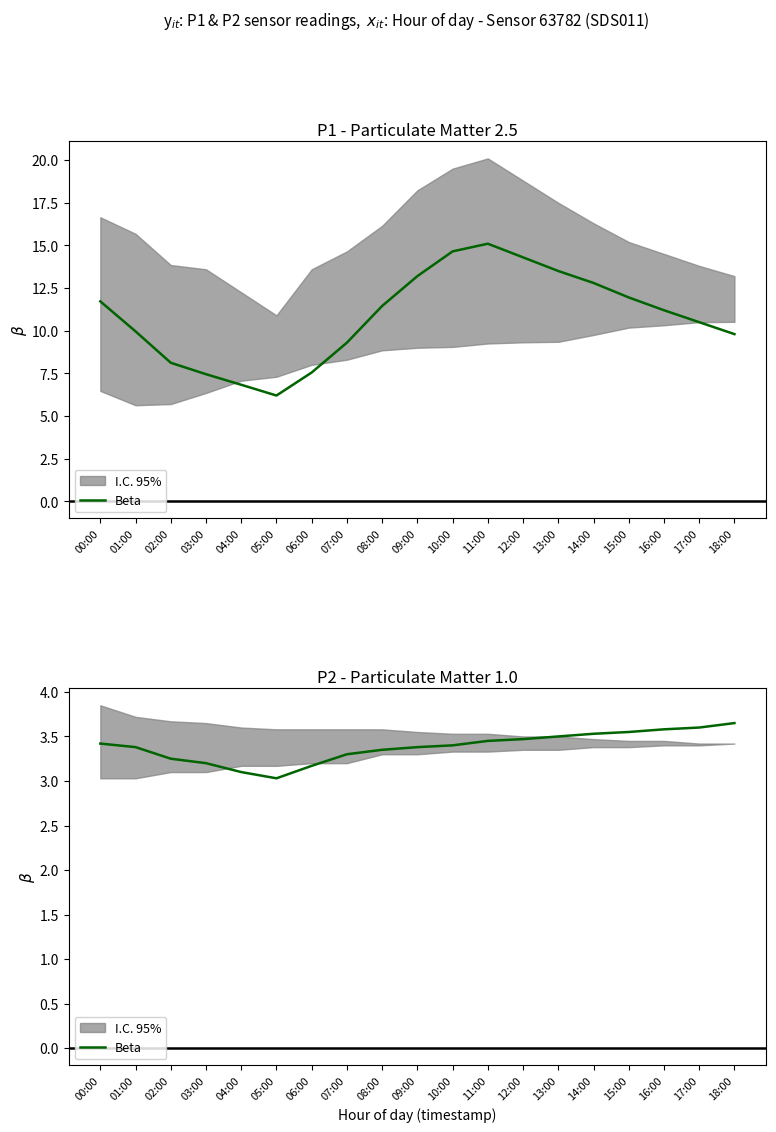

Read the value at 12:00.

3.5